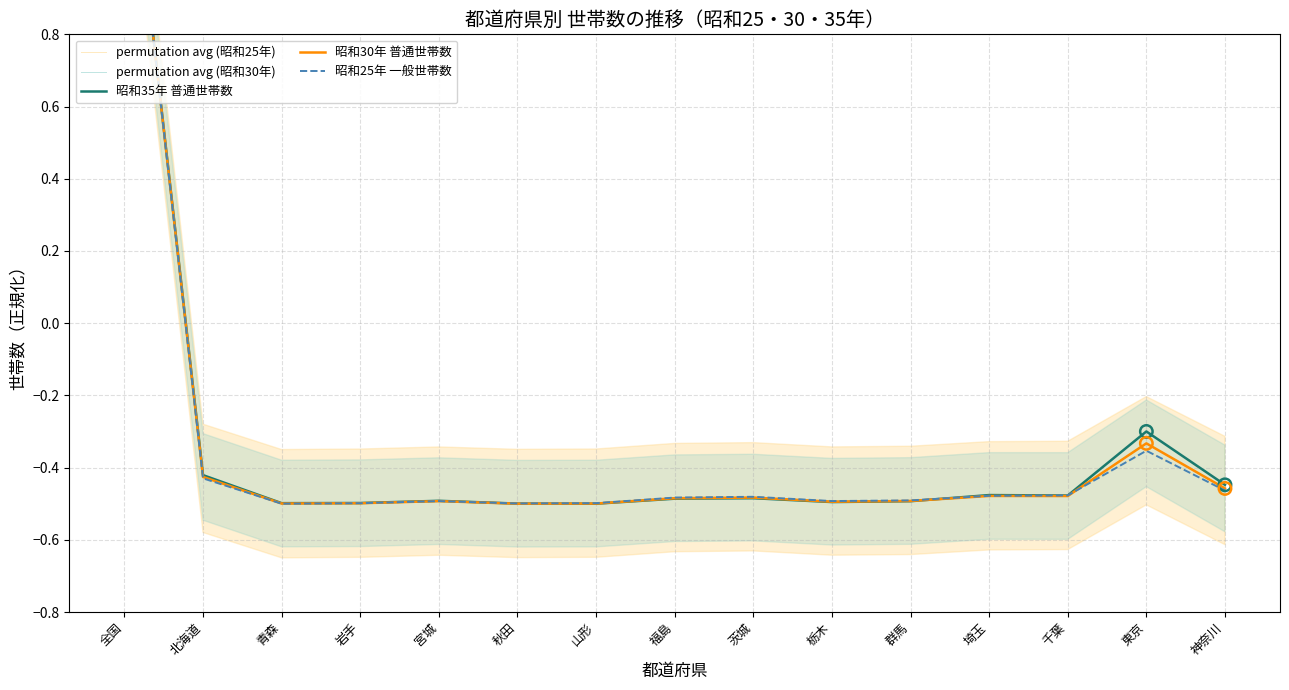

What is the total value across all series at 全国?

7.5